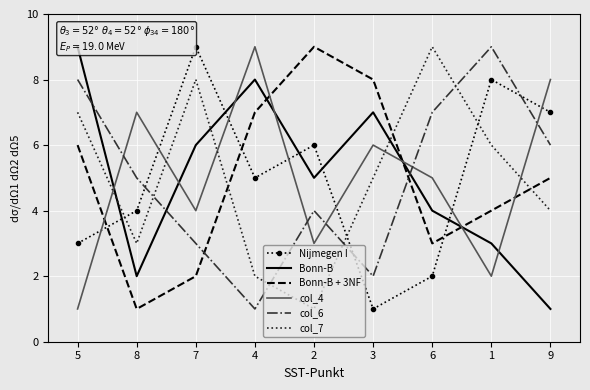

Where is Bonn-B nearest to the value 5?

2